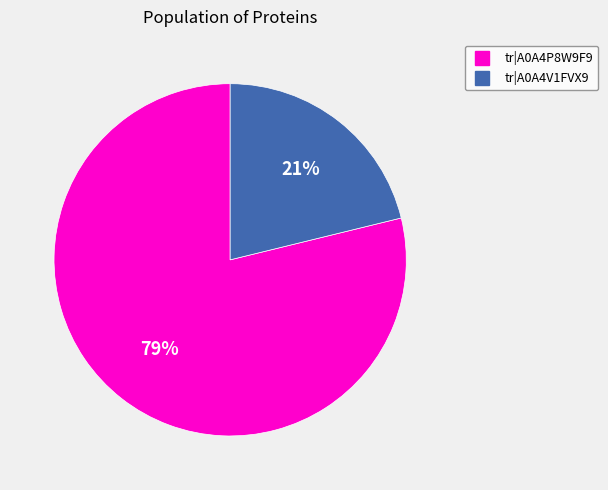

Is there a majority slice in this chart?

Yes